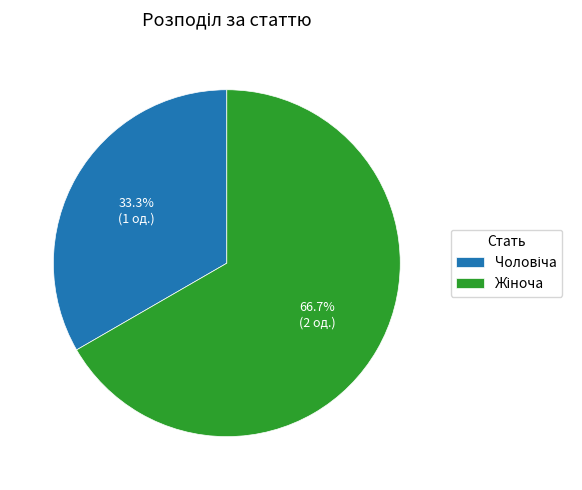

Does any single category account for the majority?

Yes